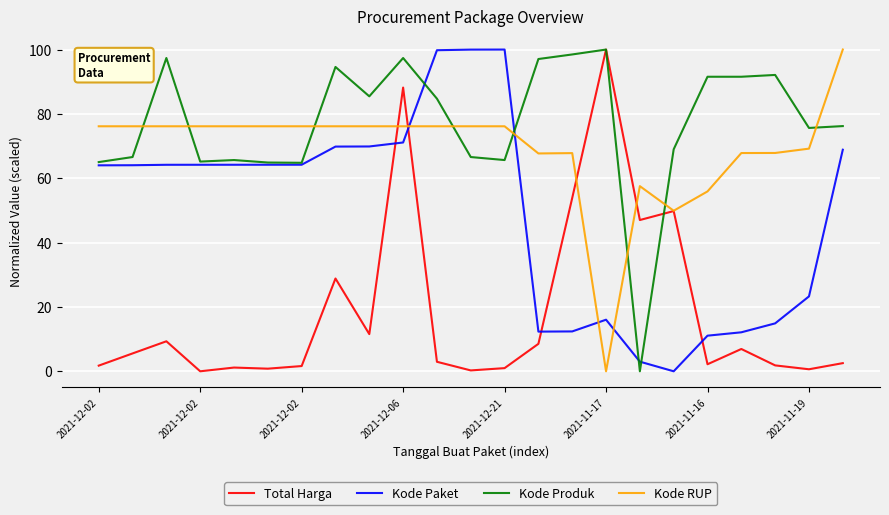

True or false: Total Harga and Kode Paket intersect in this chart.

True